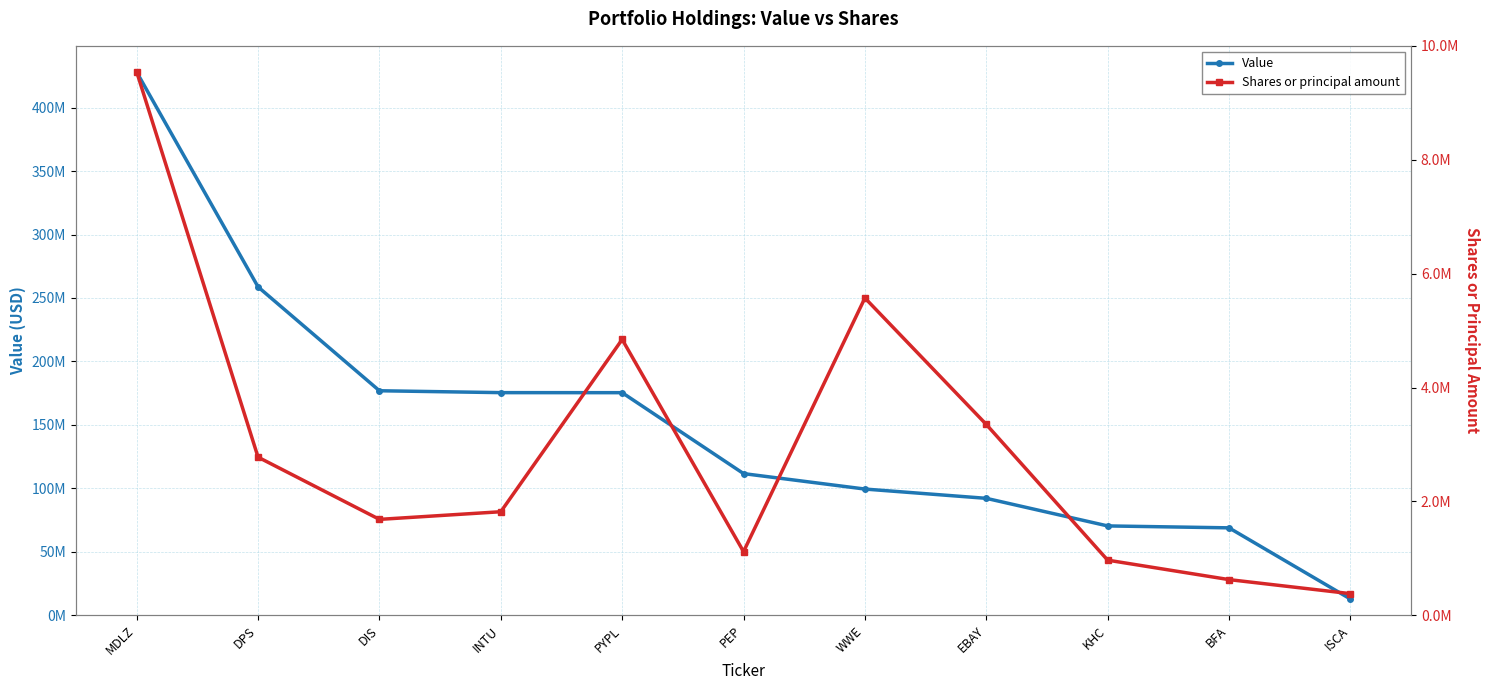

Reading left to right, extract all data points from this chart.

Value: MDLZ=427976000	DPS=258740000	DIS=176888000	INTU=175408000	PYPL=175375000	PEP=111596000	WWE=99417000	EBAY=92102000	KHC=70358000	BFA=68843000	ISCA=12763000
Shares or principal amount: MDLZ=9544519	DPS=2776179	DIS=1683369	INTU=1817700	PYPL=4844600	PEP=1116850	WWE=5572681	EBAY=3351600	KHC=966983	BFA=625218	ISCA=378500